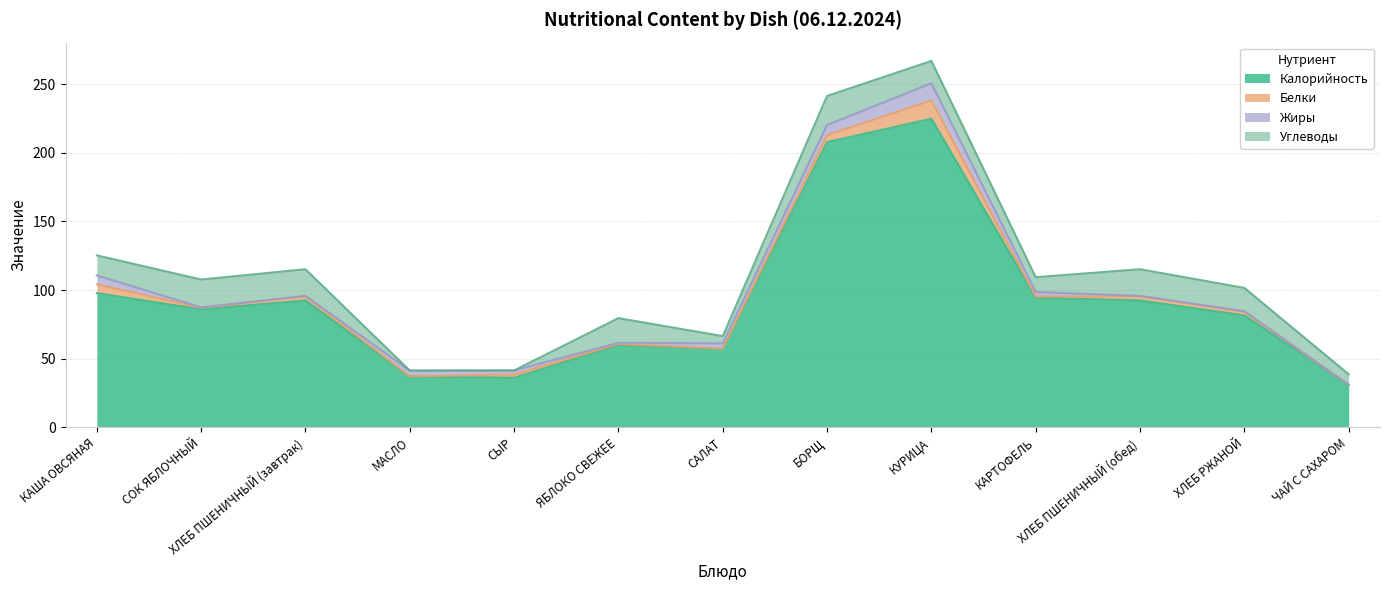

In Калорийность, how many points are higher than both neighbors (excluding endpoints)?

3